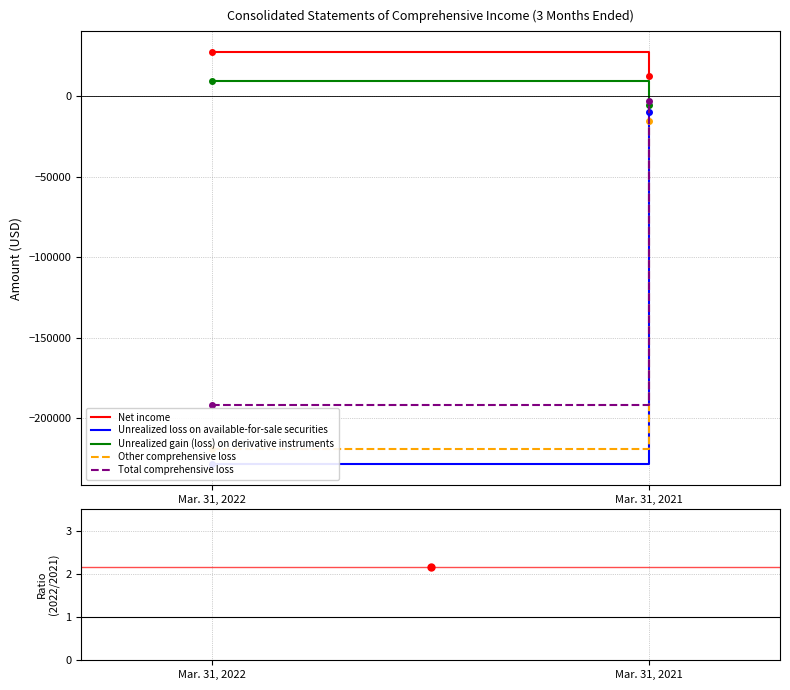

What is the sum of all Other comprehensive loss values?

-234524